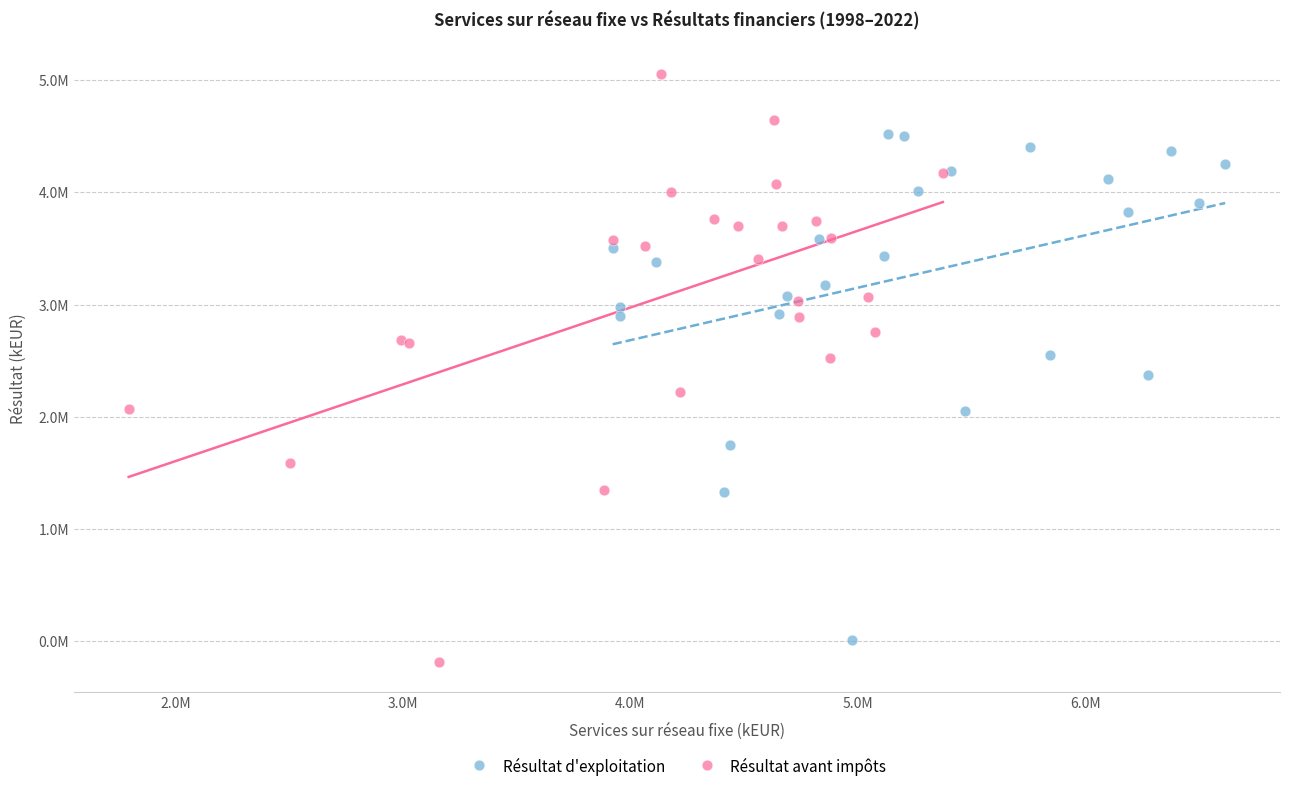

Which series contains the highest Y value?

Résultat avant impôts